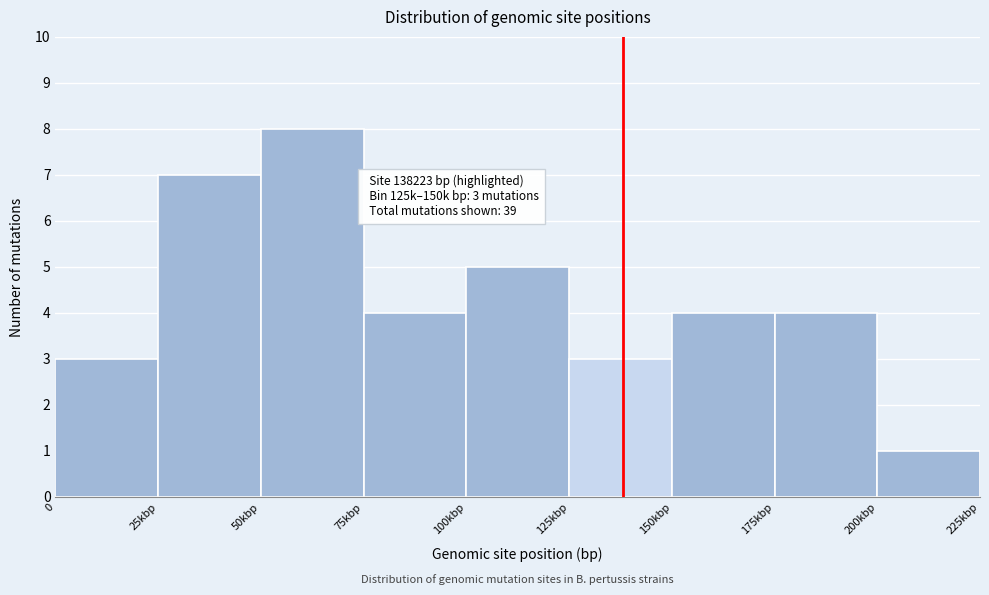

Reading right to left, what are all the values shown in this chart?

1	4	4	3	5	4	8	7	3